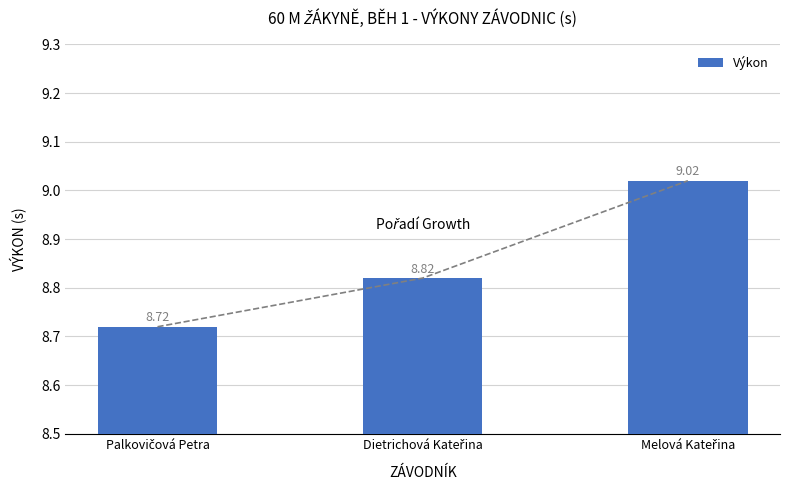

What is the ratio of the value at Melová Kateřina to the value at Dietrichová Kateřina?

1.0